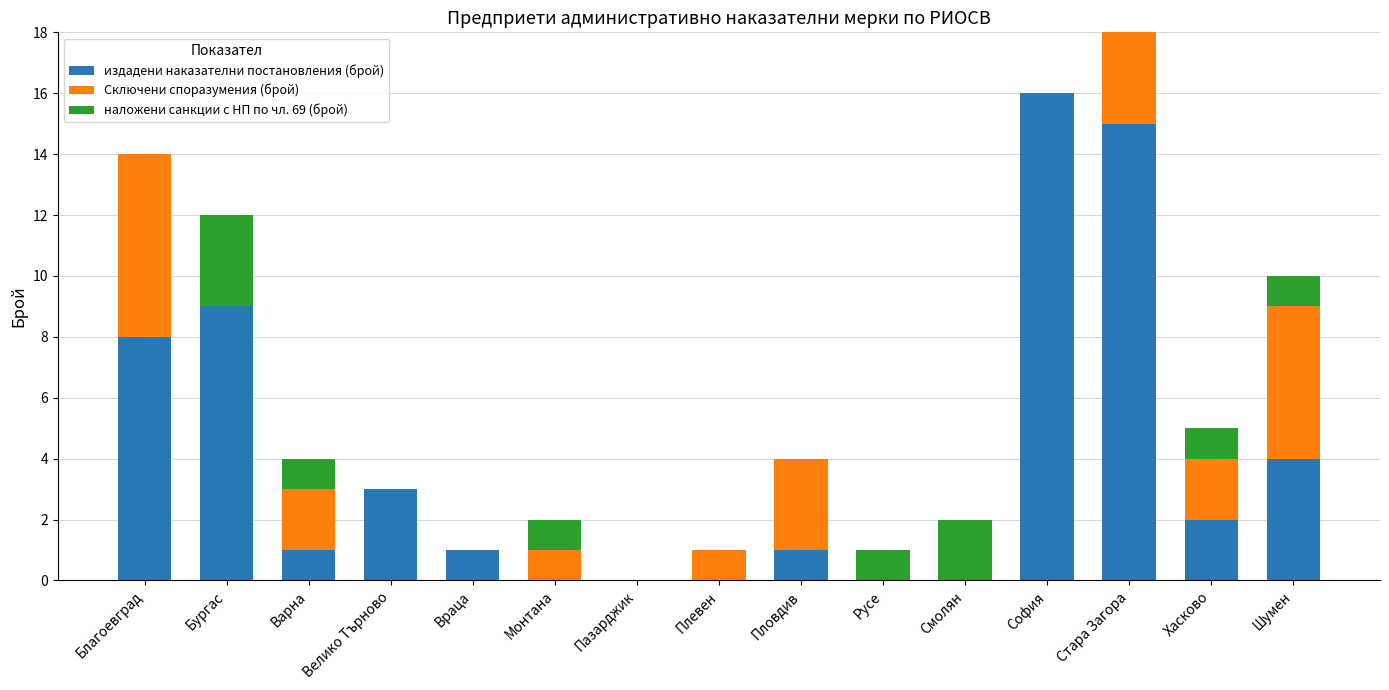

Does the chart contain stacked bars?

Yes